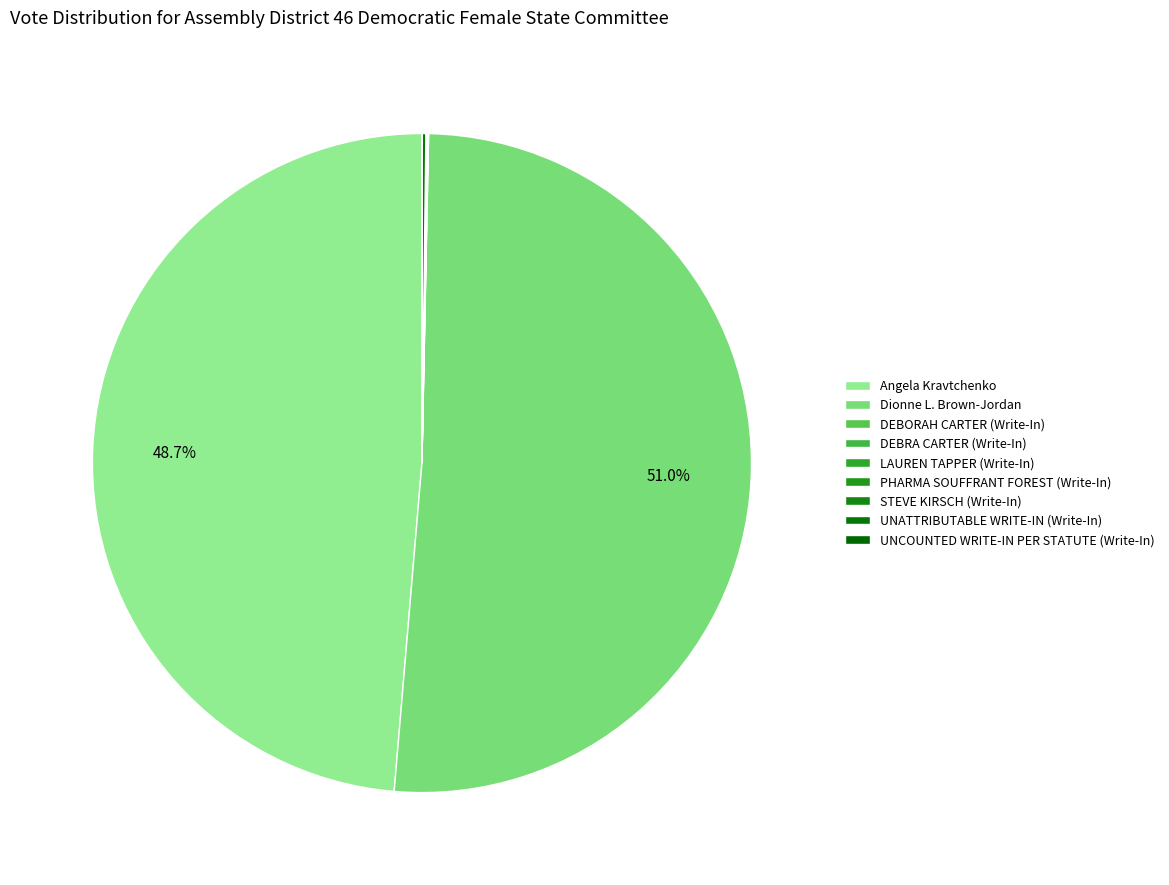

Does Angela Kravtchenko account for over 50% of the chart?

No